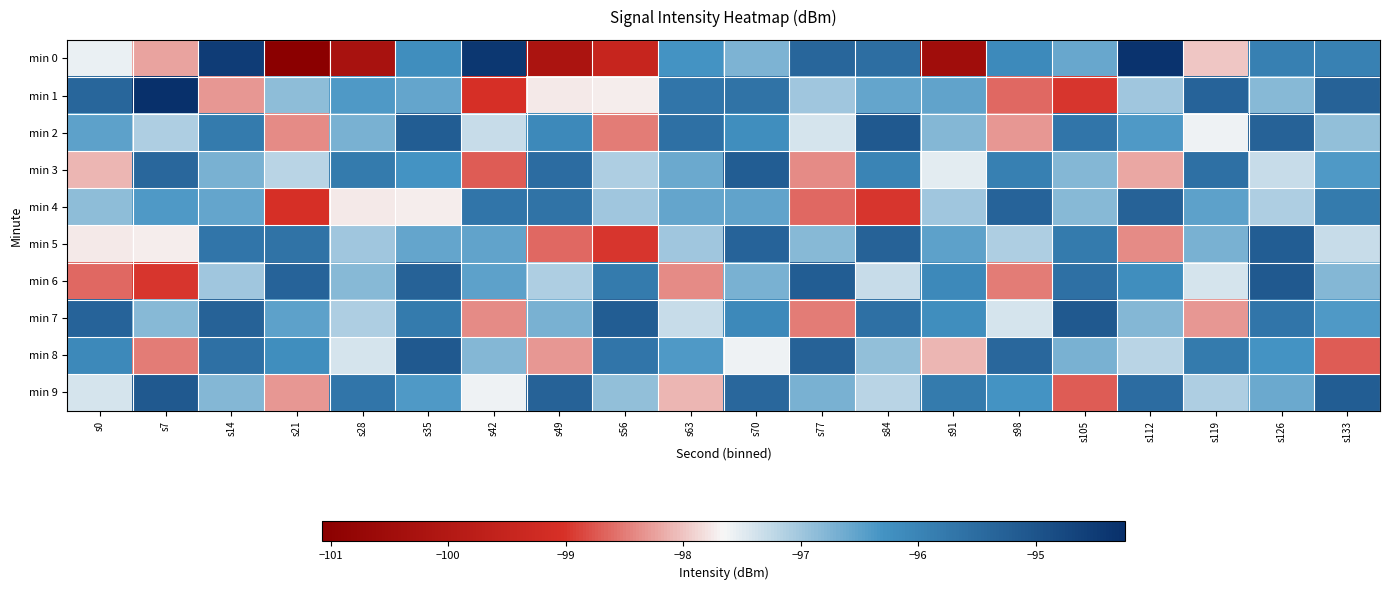

Rank the series by their maximum value, from lowest to highest.

min 4, min 3, min 5, min 2, min 6, min 7, min 8, min 9, min 0, min 1